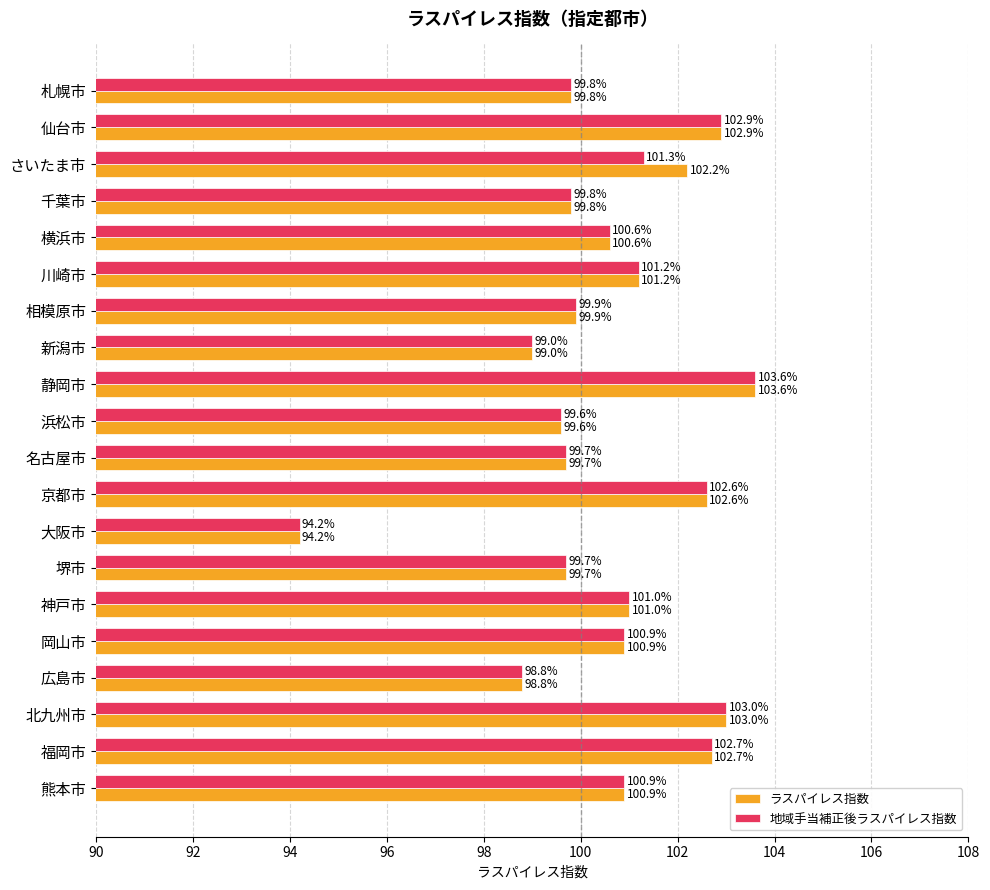

List the series in order of their overall mean, lowest first.

地域手当補正後ラスパイレス指数, ラスパイレス指数